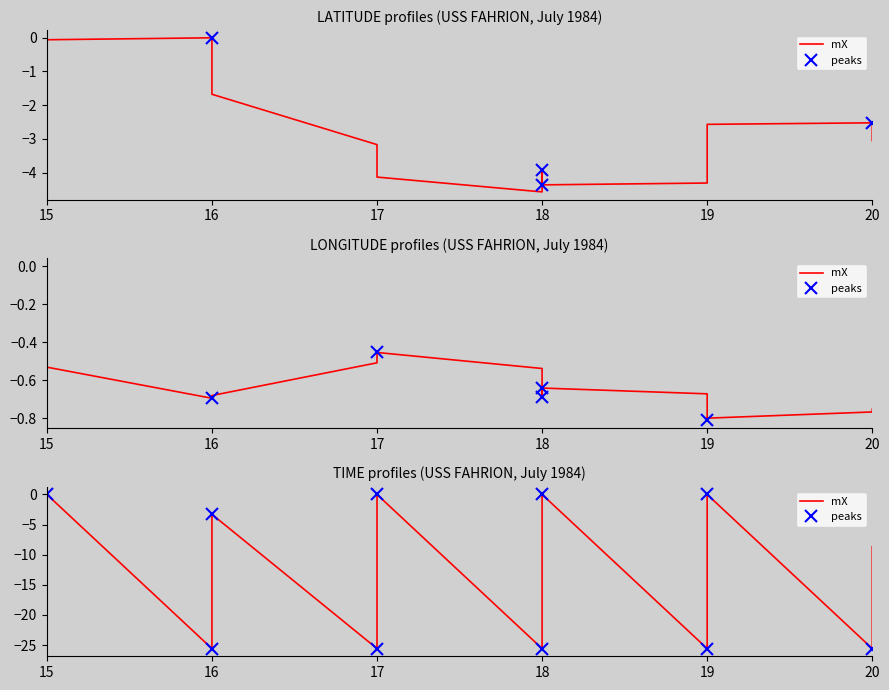

The value of LATITUDE at 20 is -1.9. True or false?

False